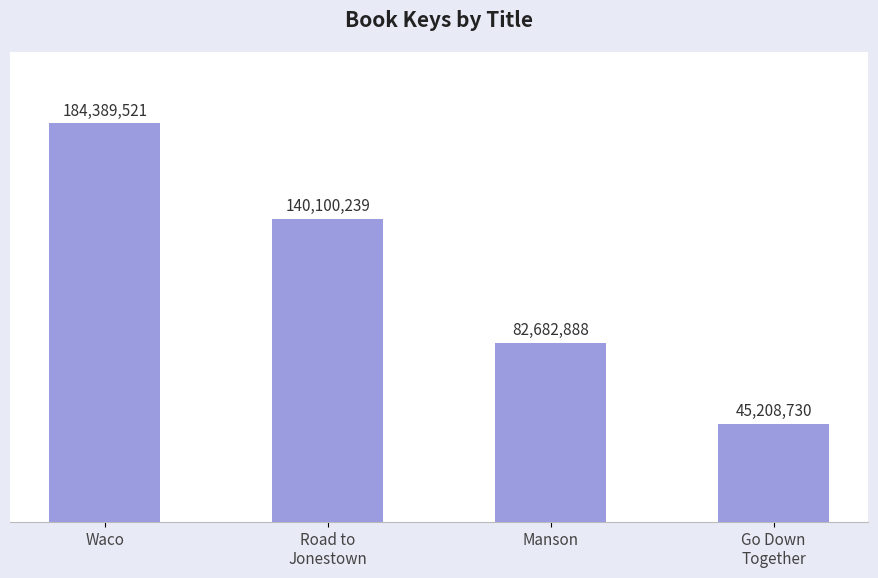

Which has a higher value, Waco or Road to
Jonestown?

Waco